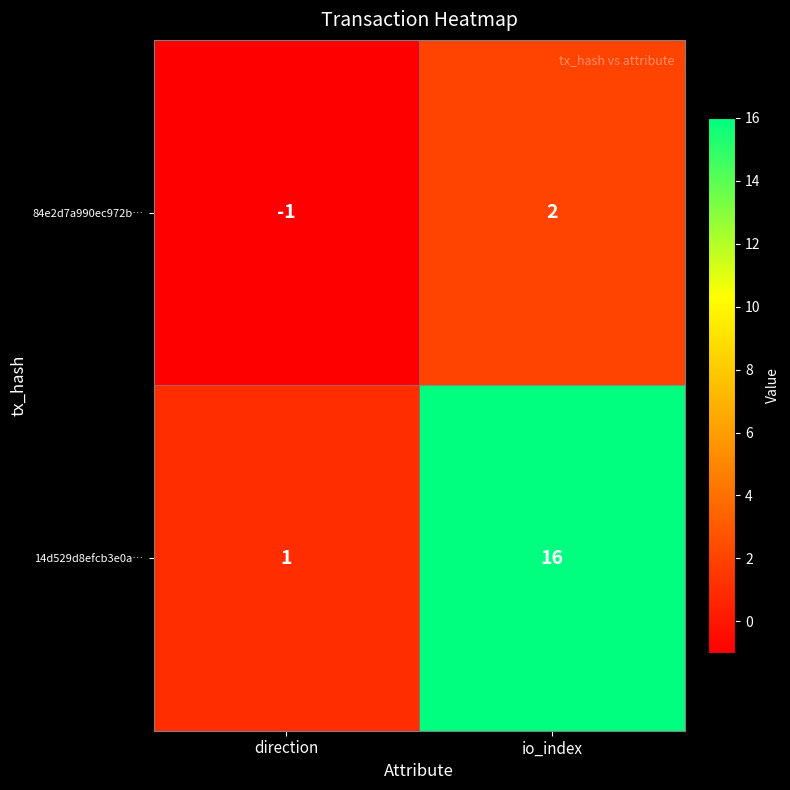

Which category has the highest value in the 84e2d7a990ec972b… series?

io_index